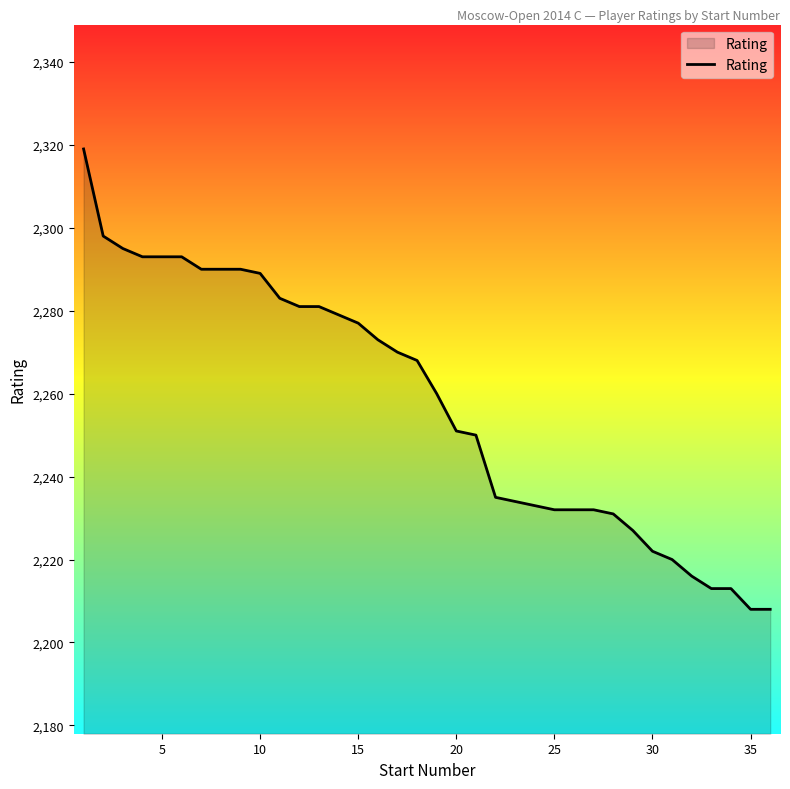

What is the smallest value displayed?

2208